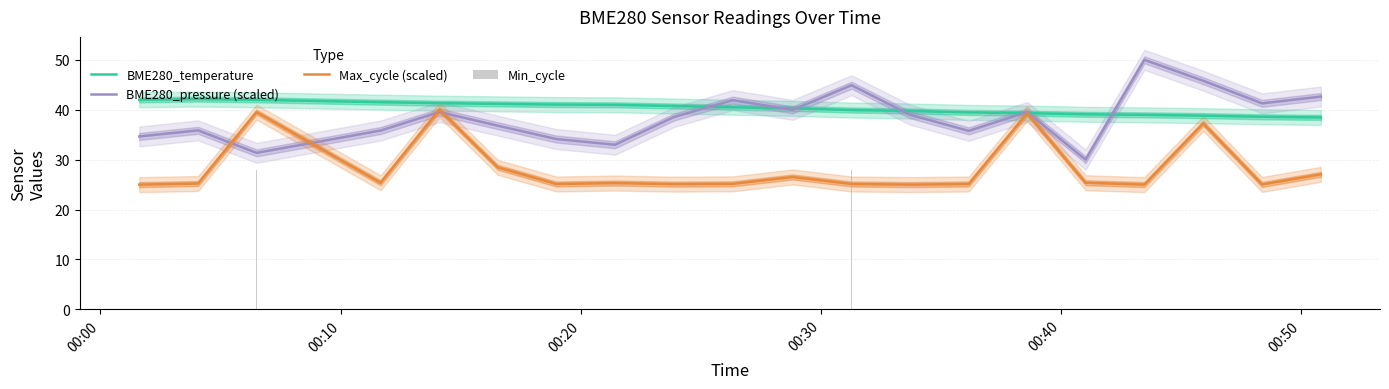

What is the lowest value of the BME280_pressure (scaled) series?

30.0